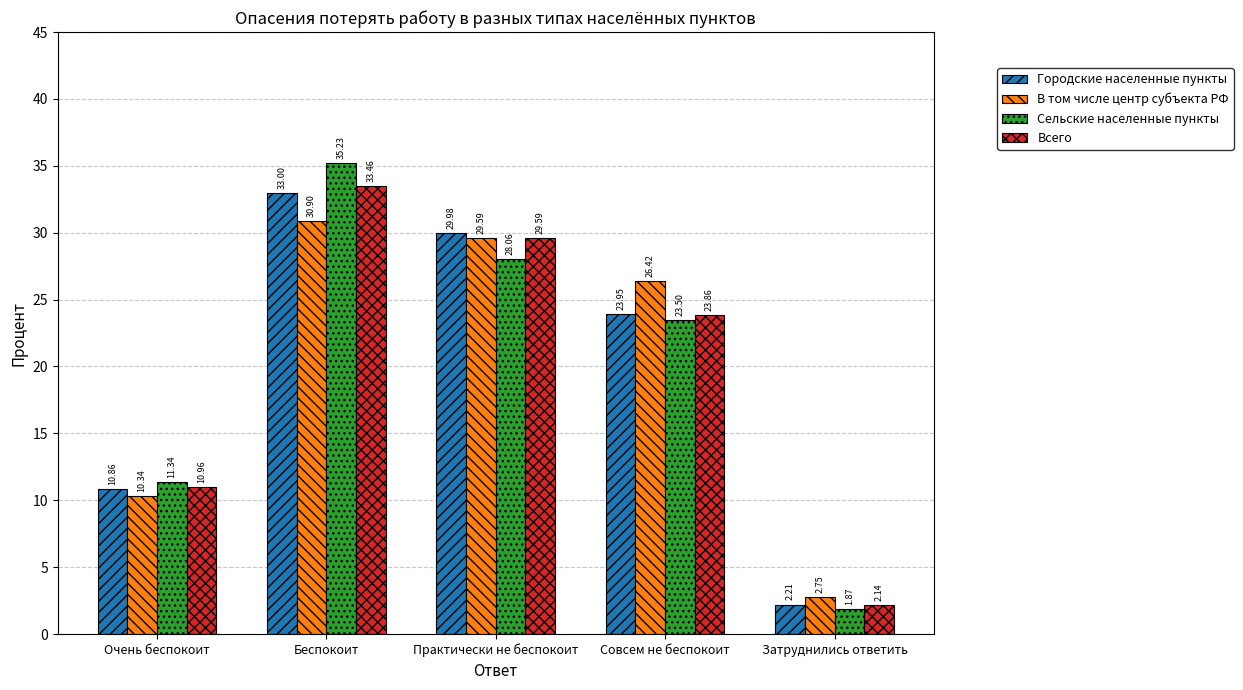

How many groups of bars are there?

5